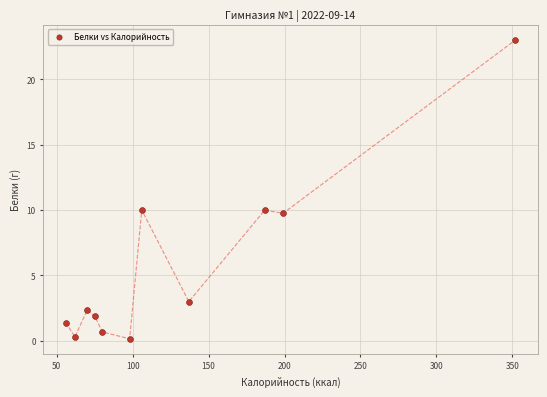

What is the average X value?

129.3